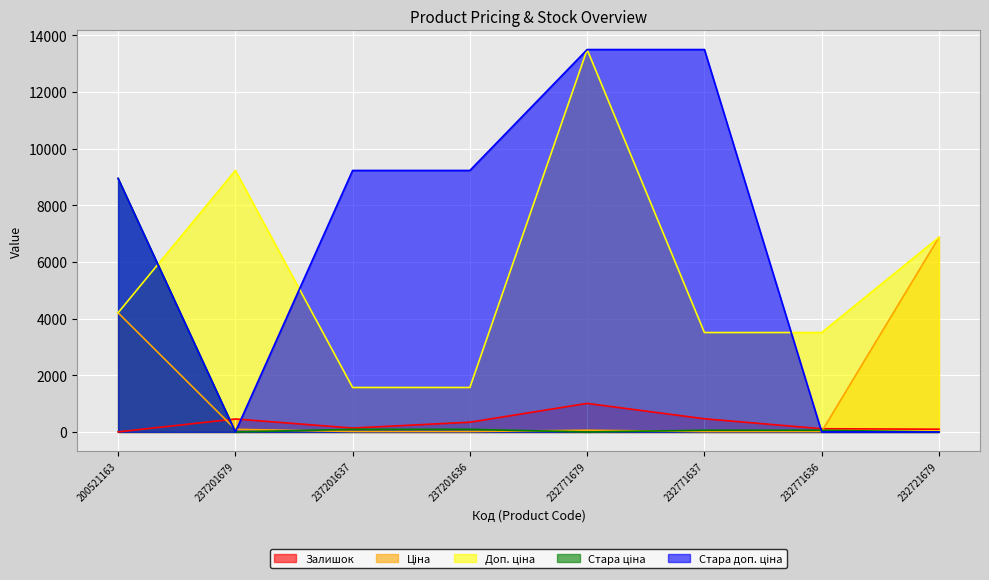

Reading right to left, extract all data points from this chart.

Залишок: 97.0	114.0	465.0	1008.0	344.0	138.0	458.0	2.0
Ціна: 6869.4	15.6	15.6	60.0	15.7	15.7	92.3	4204.8
Доп. ціна: 6869.4	3508.0	3508.0	13493.2	1569.0	1569.0	9227.0	4205.0
Стара ціна: 0.0	60.0	60.0	0.0	92.3	92.3	0.0	8946.3
Стара доп. ціна: 0.0	0.0	13493.2	13493.2	9227.0	9227.0	0.0	8946.3